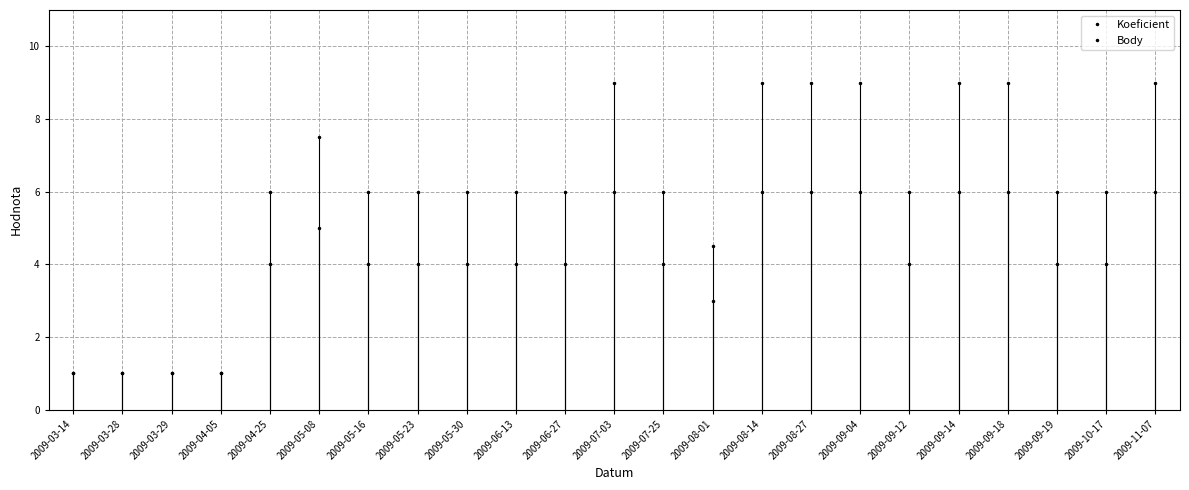

What is the label of the 4th point from the left?

2009-04-05